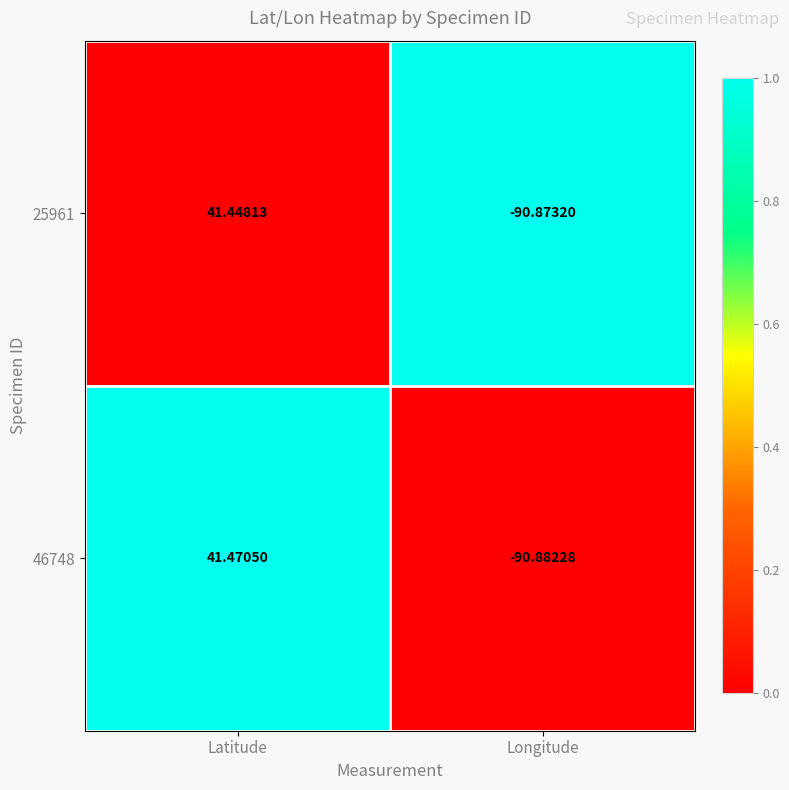

Which category has the lowest value in the 46748 series?

Longitude